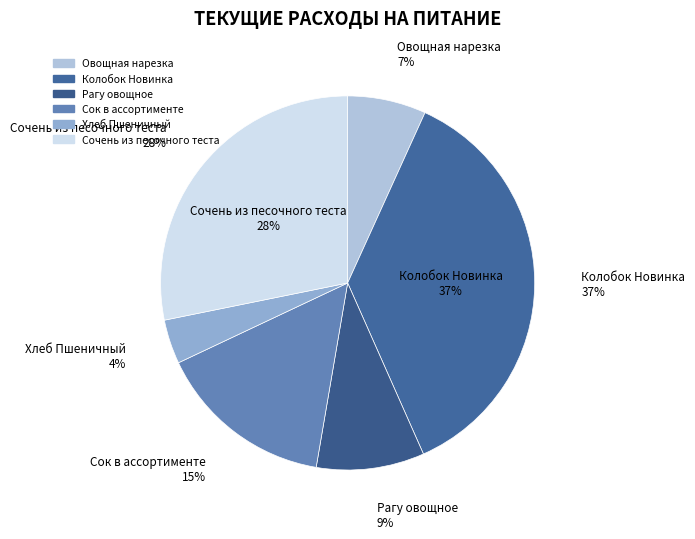

To the nearest percent, what portion does Колобок Новинка represent?

37%